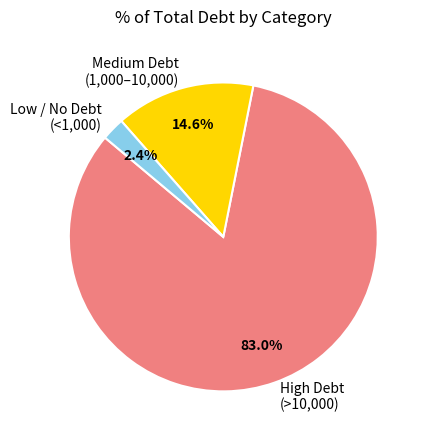

Between Medium Debt (1,000–10,000) and High Debt (>10,000), which is larger?

High Debt (>10,000)